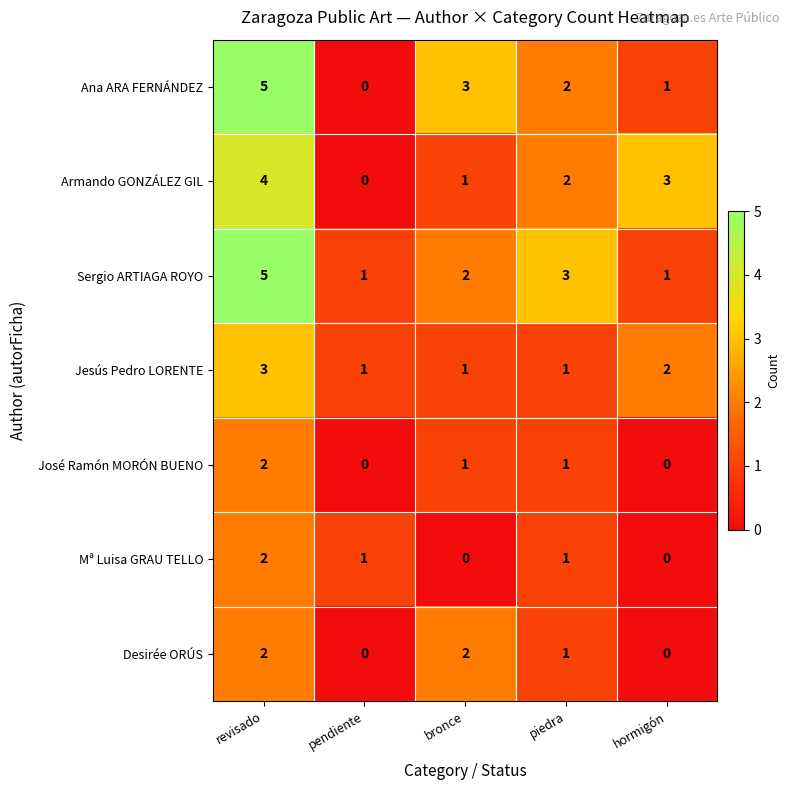

What is the difference between the maximum and minimum values in the Sergio ARTIAGA ROYO series?

4